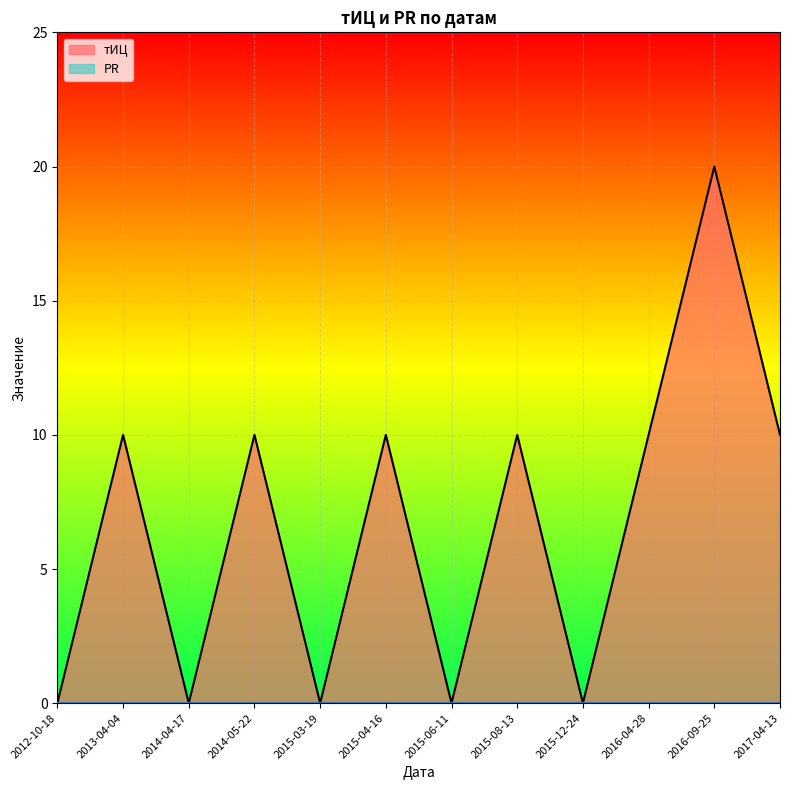

What position from the right is 2017-04-13?

1